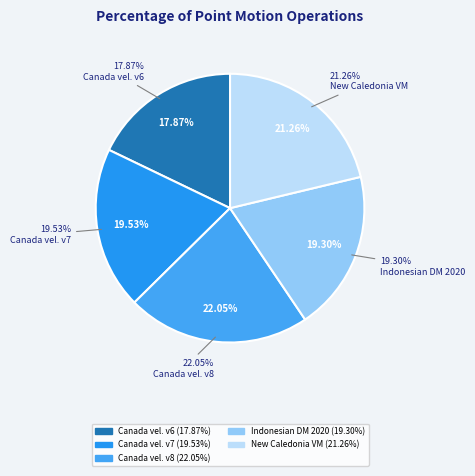

How many segments does this pie chart have?

5